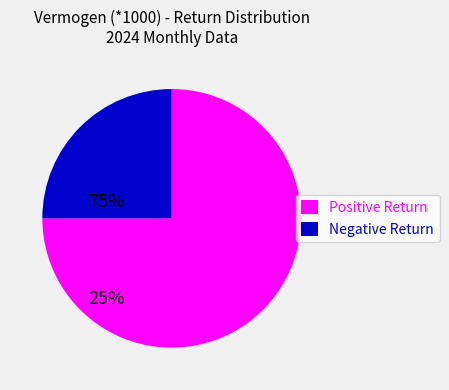

Which category has the biggest portion of the pie?

Positive Return